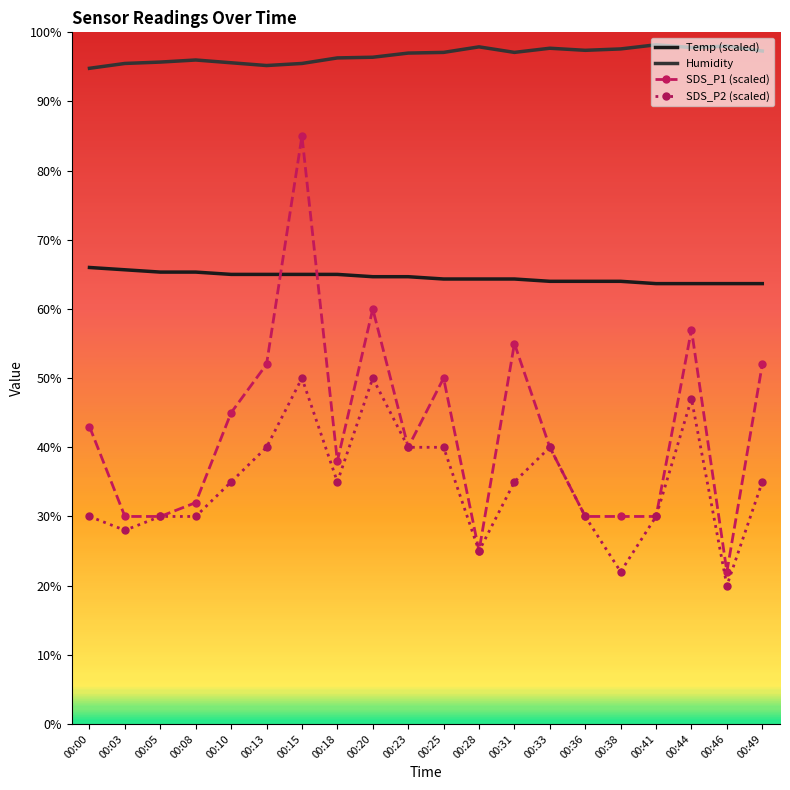

At 00:13, list the series in order from smallest to largest.

SDS_P2 (scaled), SDS_P1 (scaled), Temp (scaled), Humidity